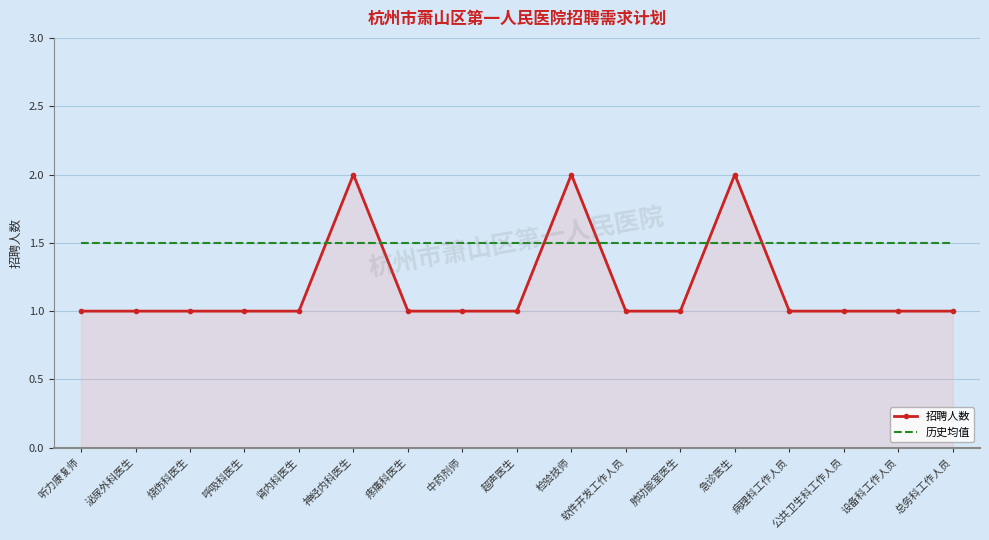

Is the value of 历史均值 at 烧伤科医生 greater than the value of 招聘人数 at 急诊医生?

No